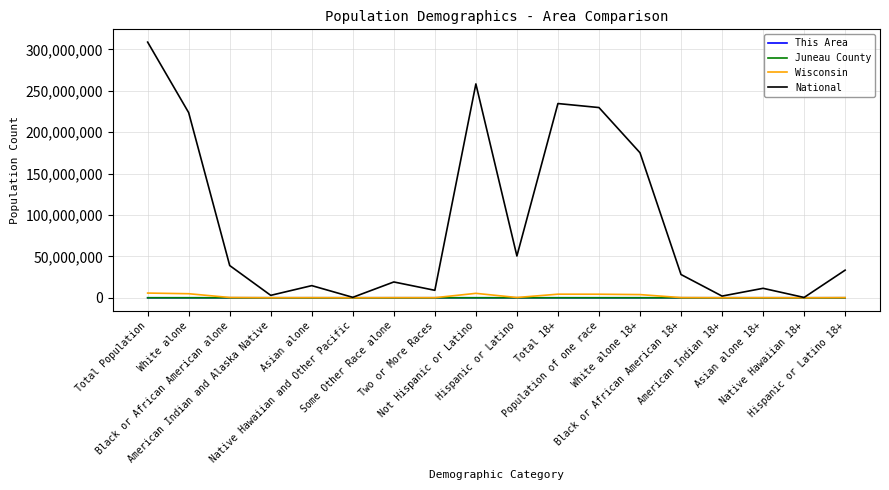

What is the difference between the maximum and minimum values in the National series?

308363129